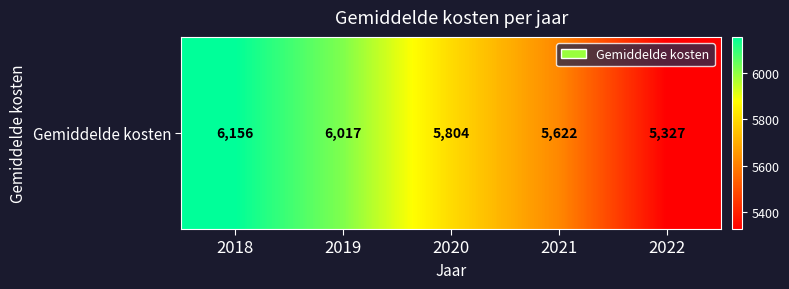

Reading right to left, list all the values displayed in this chart.

2022=5327	2021=5622	2020=5804	2019=6017	2018=6156